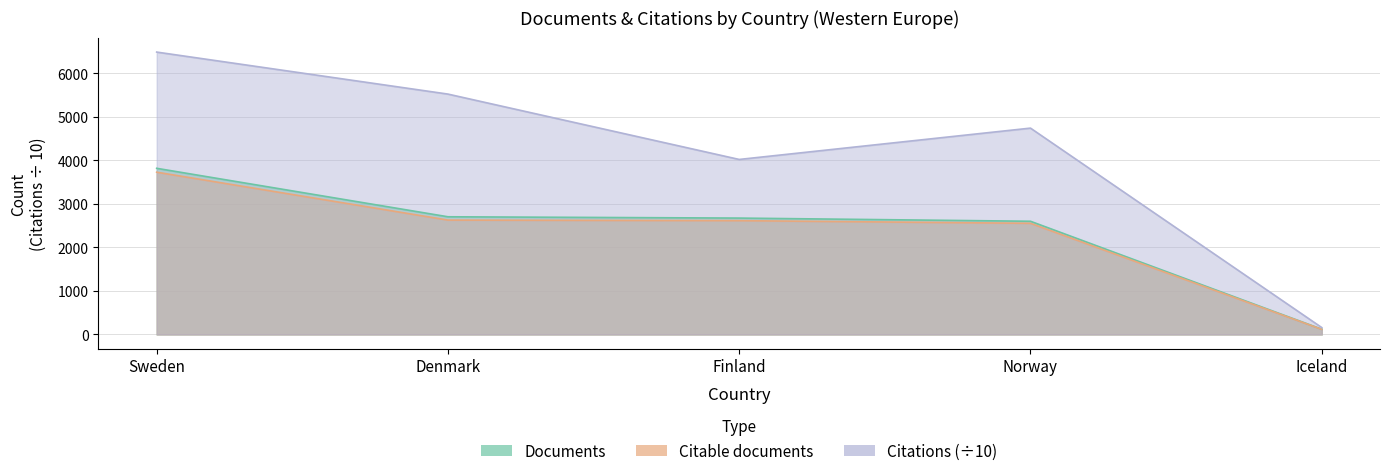

What is the sum of the Documents values at Finland and Iceland?

2796.0